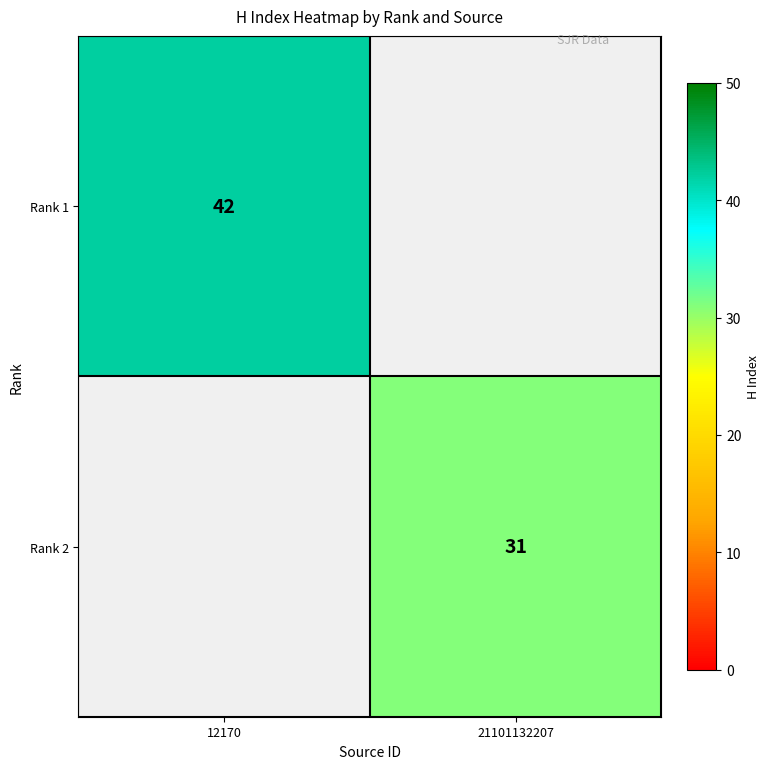

The value of Rank 1 at 12170 is 42. True or false?

True